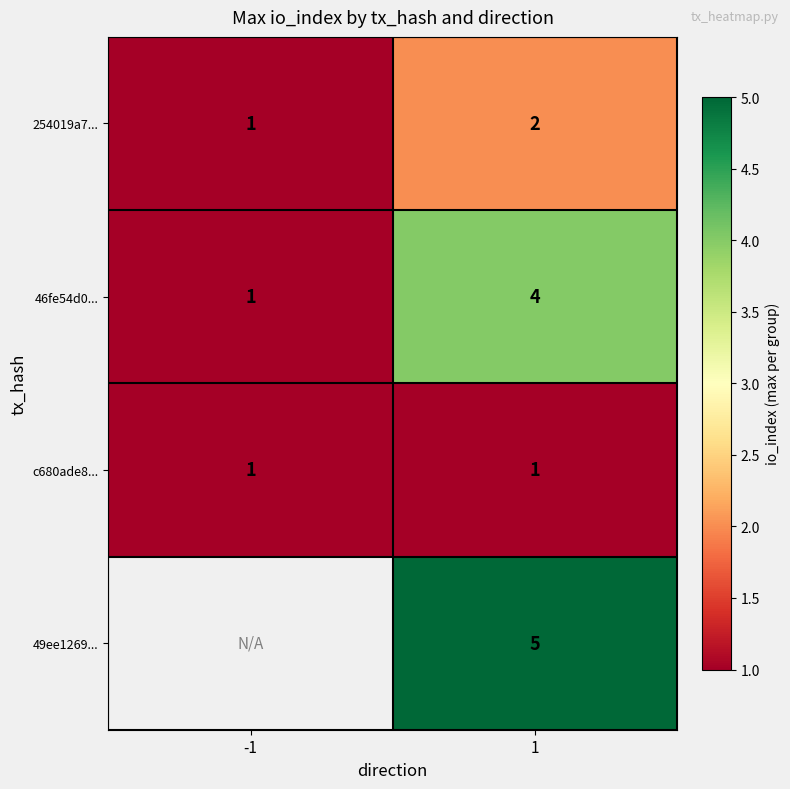

What is the difference between the highest and lowest values at 1?

4